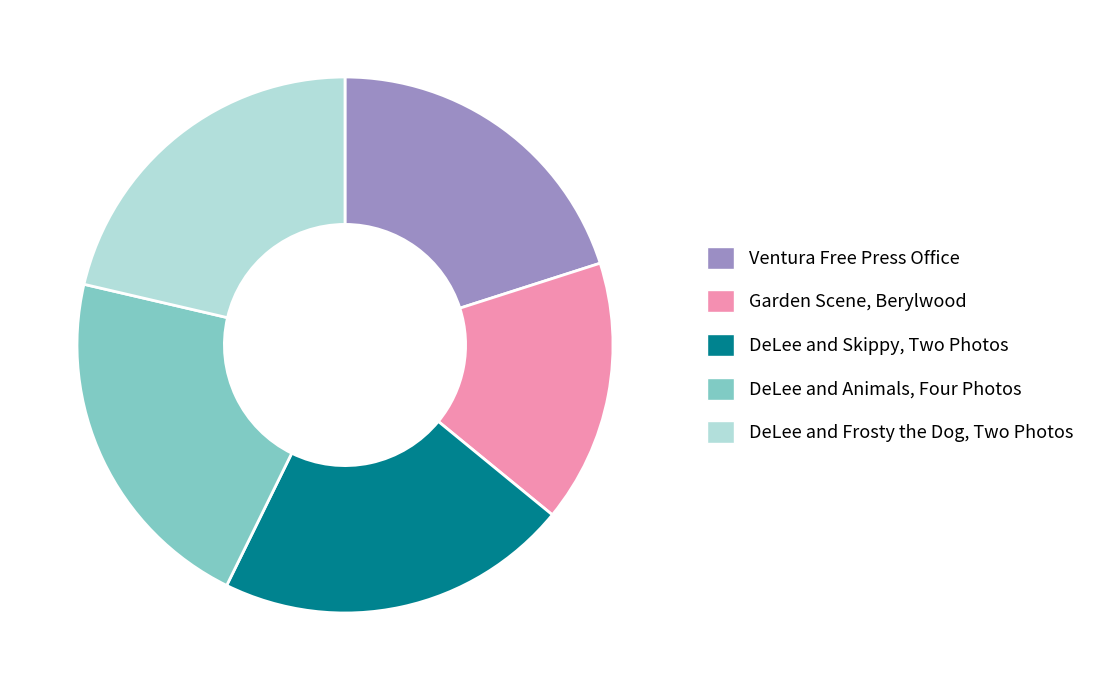

Is it true that Ventura Free Press Office is 27% of the pie?

False